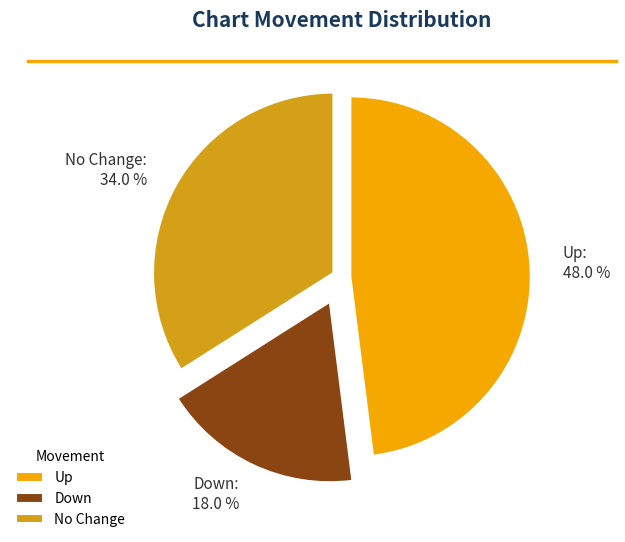

Rank the categories by value from highest to lowest.

Up, No Change, Down